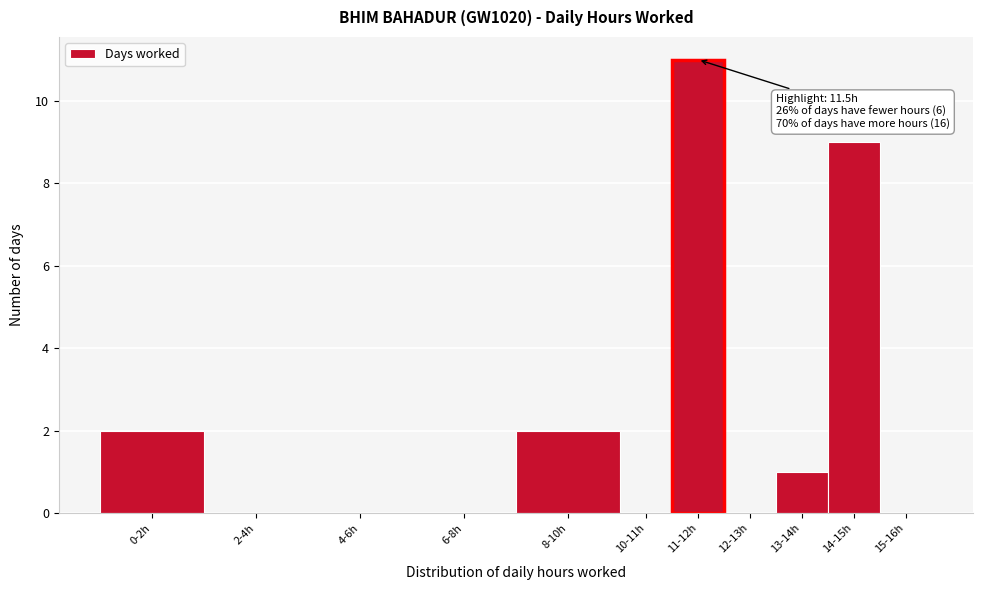

Reading left to right, extract all data points from this chart.

0-2h=2	2-4h=0	4-6h=0	6-8h=0	8-10h=2	10-11h=0	11-12h=11	12-13h=0	13-14h=1	14-15h=9	15-16h=0